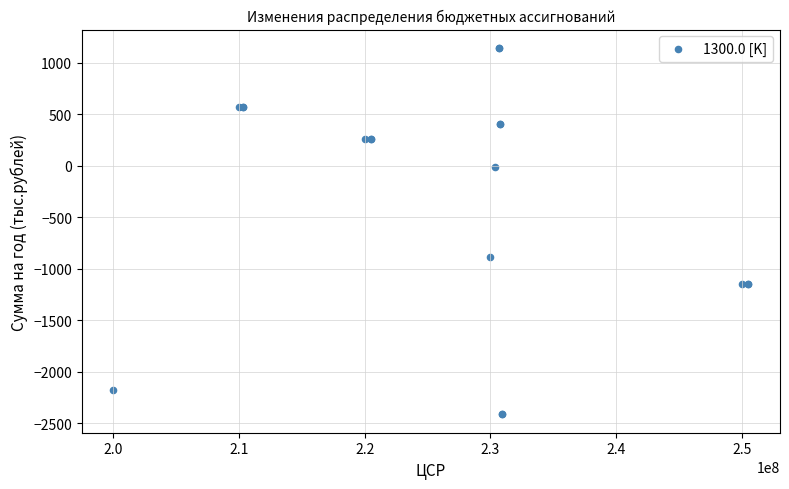

What Y value in the scatter plot is closest to -635?

-886.4